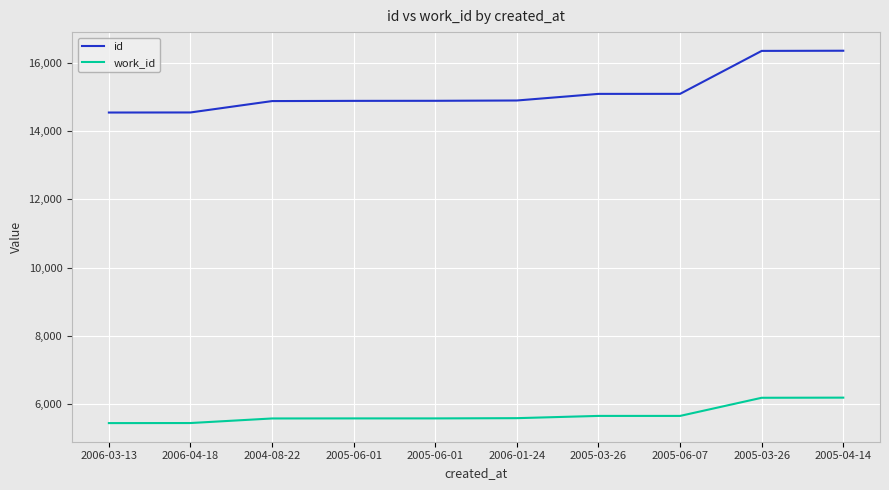

Reading left to right, what are all the values shown in this chart?

id: 14547	14549	14883	14889	14891	14900	15094	15095	16355	16360
work_id: 5436	5438	5572	5574	5574	5581	5647	5647	6179	6183